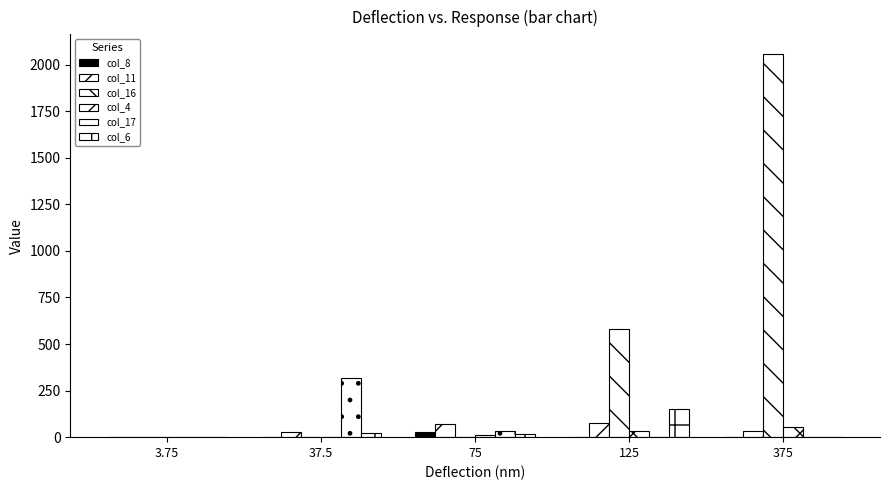

Rank the series at 37.5 from highest to lowest value.

col_17, col_11, col_6, col_8, col_16, col_4